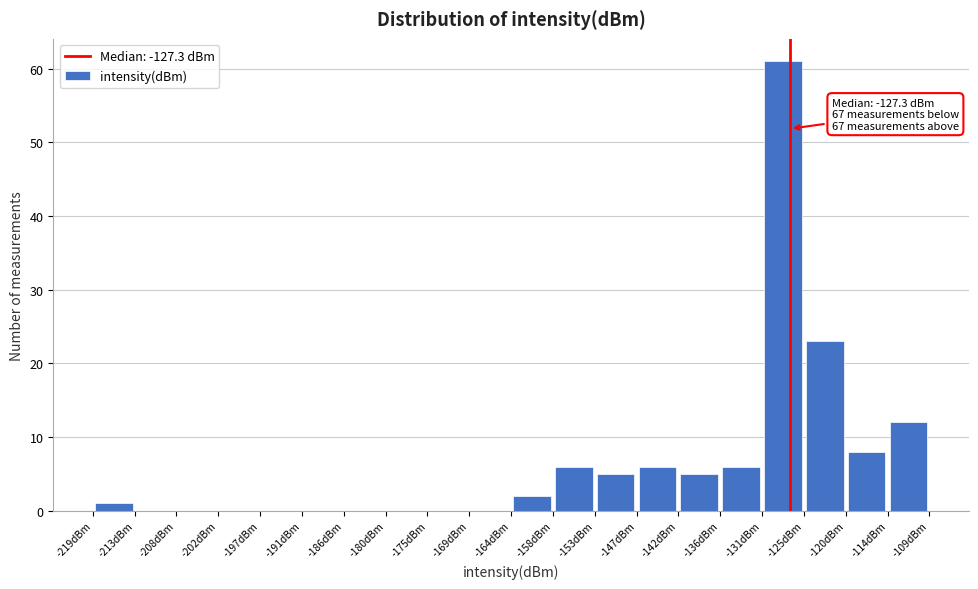

Over which range of the x-axis is the bar tallest?

-131 to -125